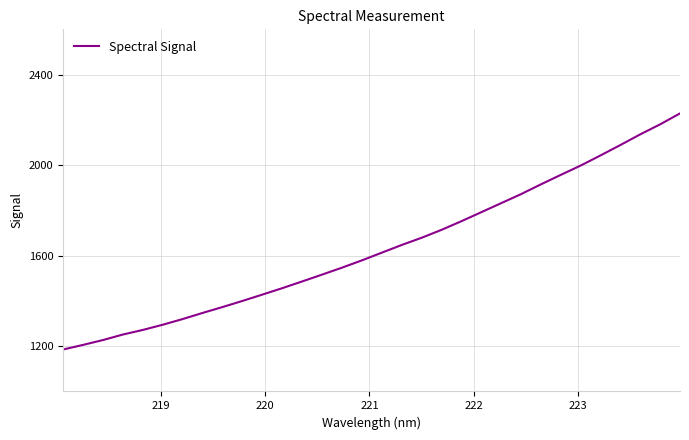

What is the difference between the maximum and minimum values?

1043.2